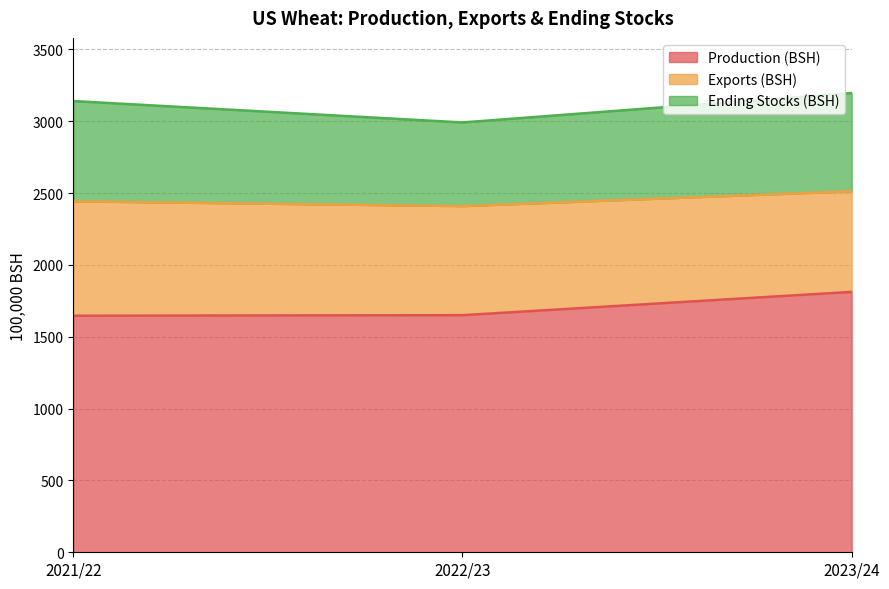

What is the sum of all Exports (BSH) values?

2255